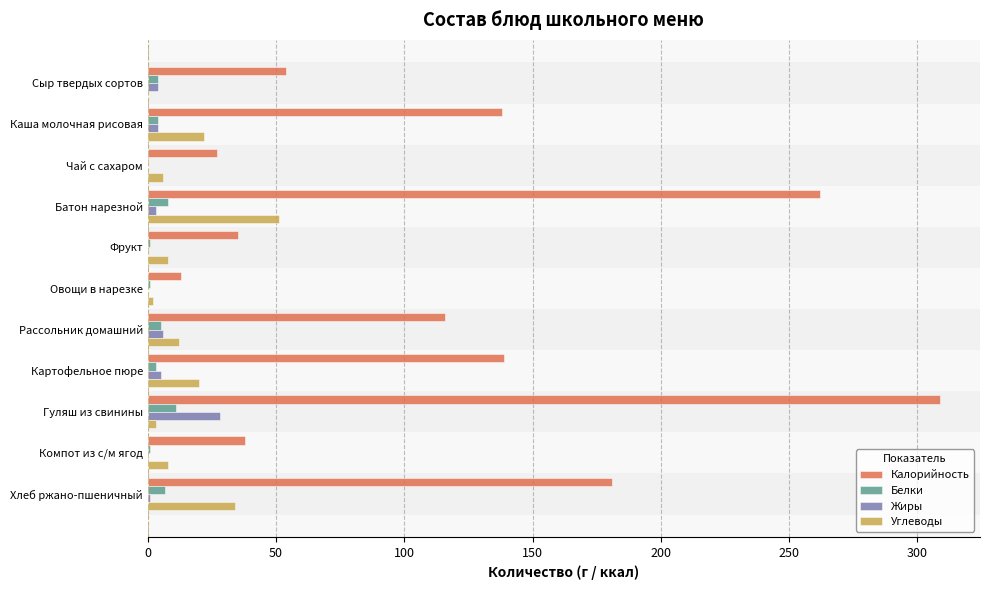

Is the value of Углеводы at Фрукт greater than the value of Жиры at Хлеб ржано-пшеничный?

Yes